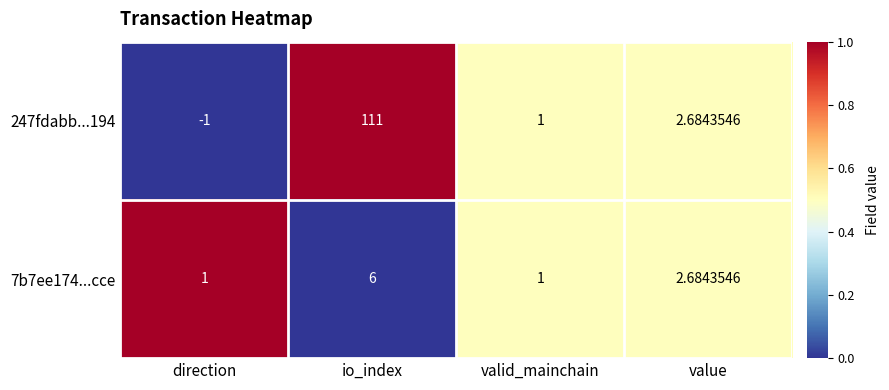

Between direction and valid_mainchain, which series saw the biggest shift?

247fdabb...194